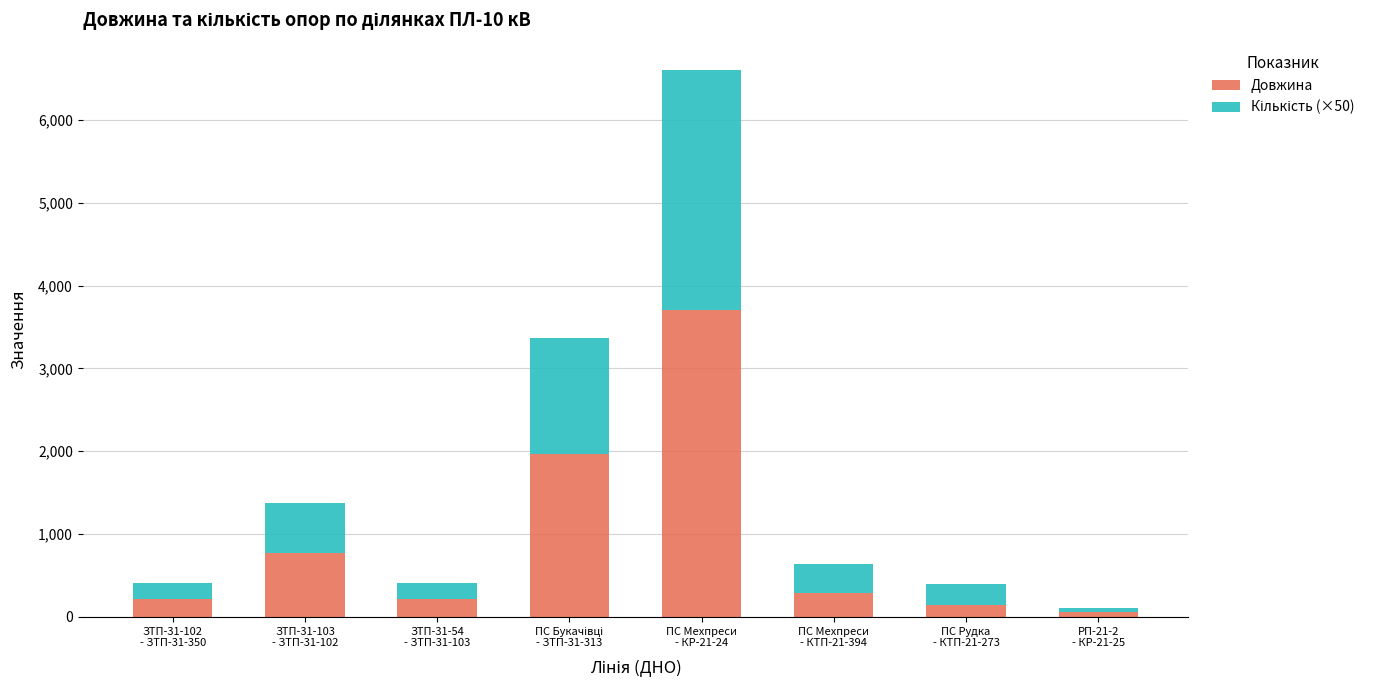

What is the average value of the Довжина series?

919